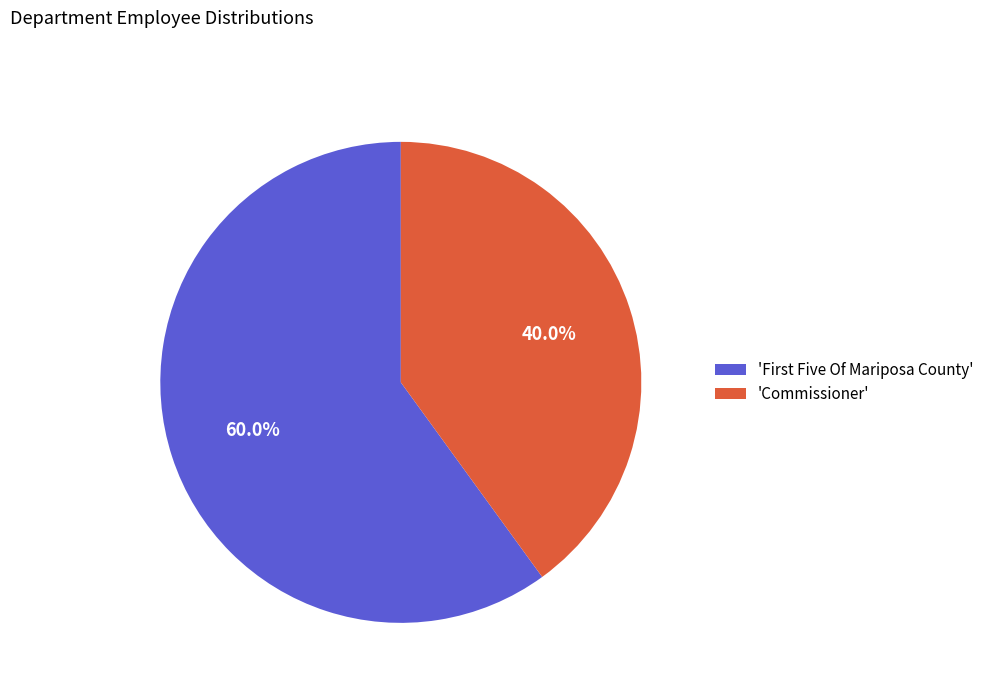

How many segments does this pie chart have?

2